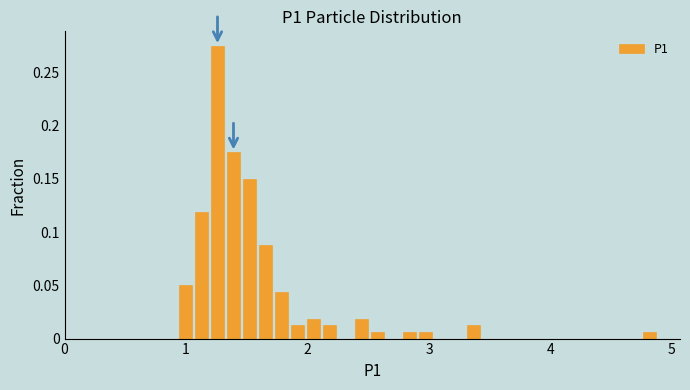

Read against the x-axis, roughly where is the centre of the tallest bar?

1.3